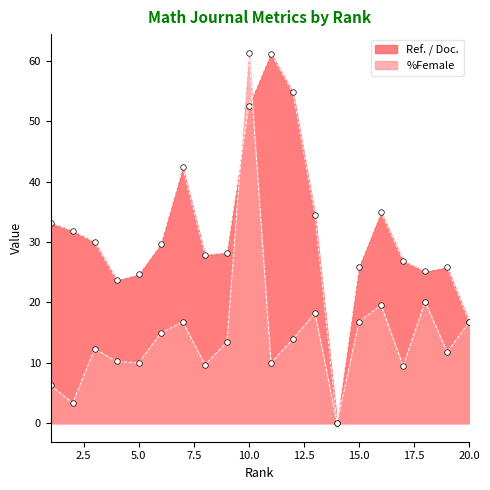

What is the difference between the highest and lowest values at 10?

8.8